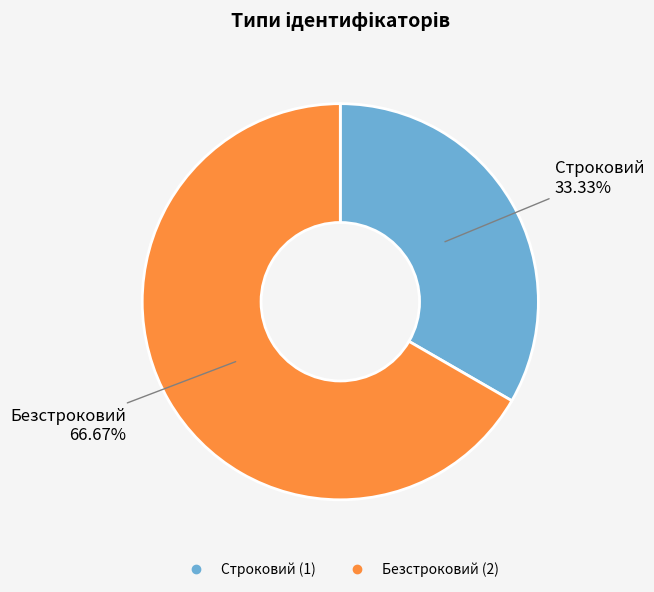

To the nearest percent, what is the average slice percentage?

50%